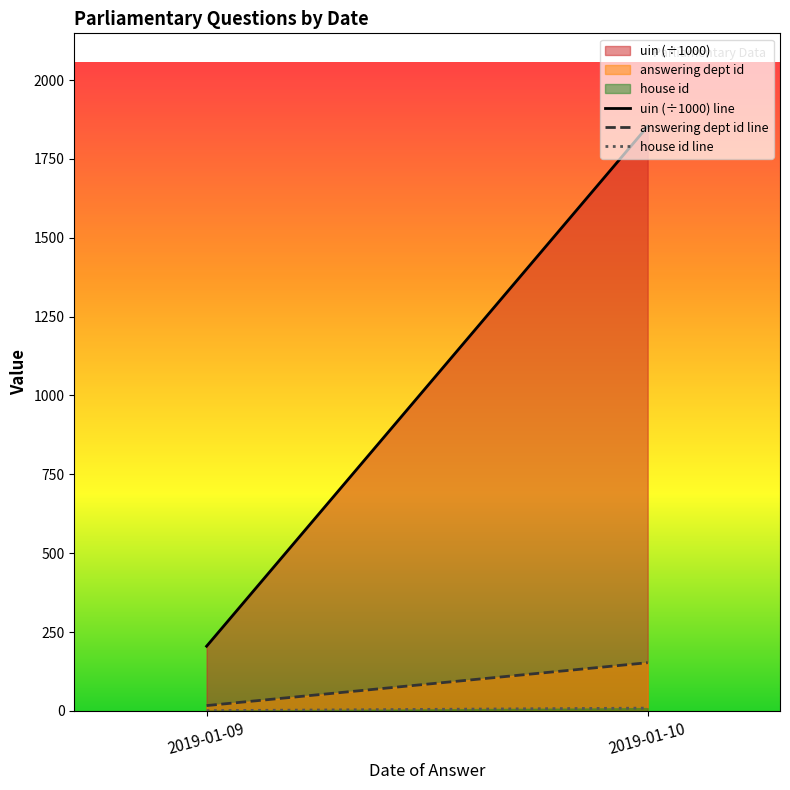

Reading left to right, extract all data points from this chart.

uin (÷1000) line: 205.2	1853.0
answering dept id line: 17.0	153.0
house id line: 1.0	9.0